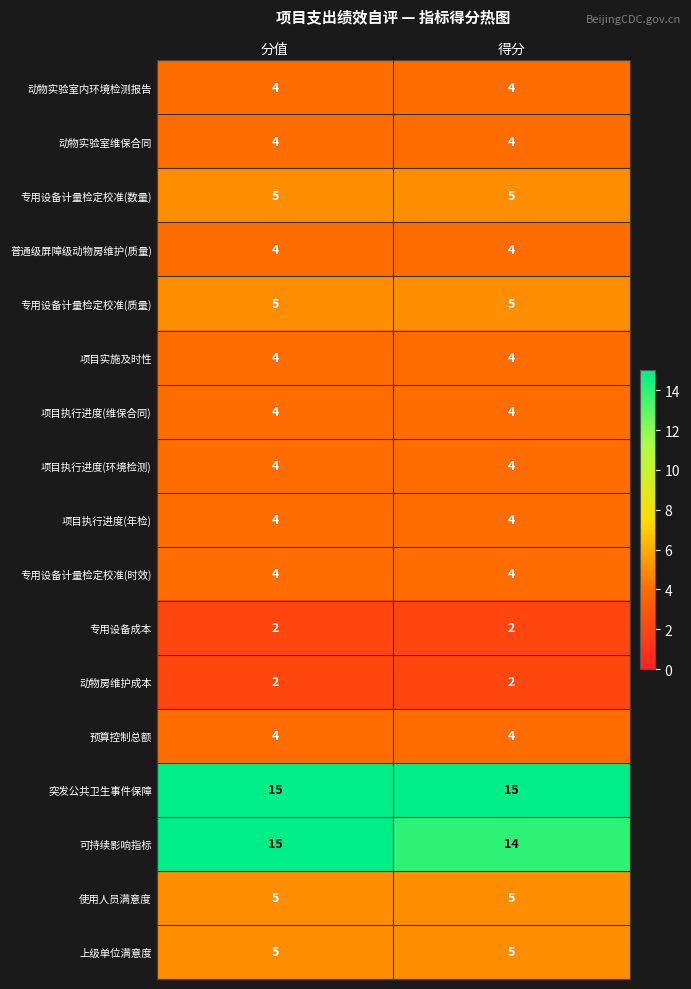

What is the sum of the 使用人员满意度 values at 得分 and 分值?

10